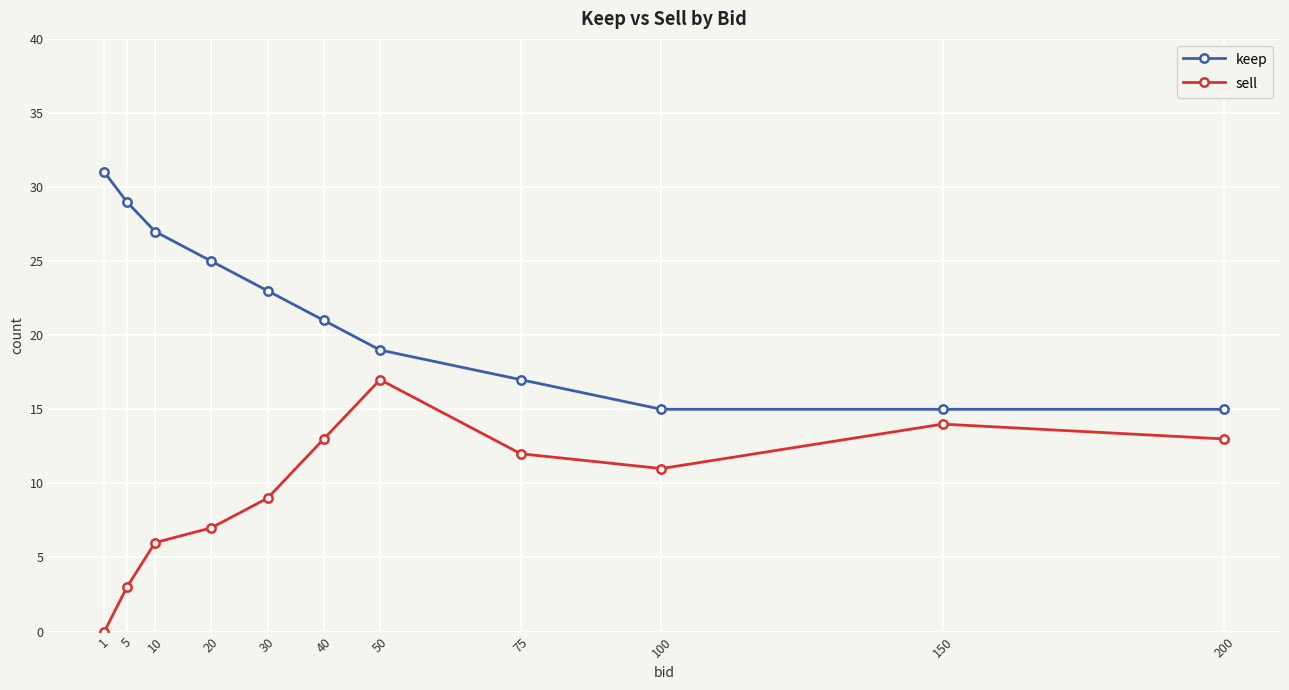

List the series in order of their peak value, lowest first.

sell, keep